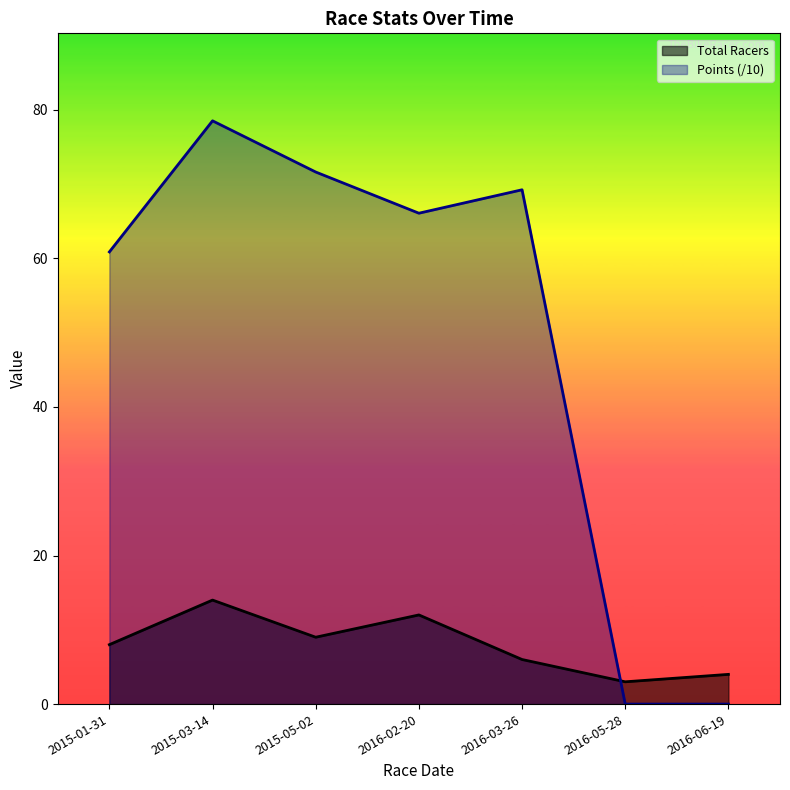

How many lines are shown in the chart?

2